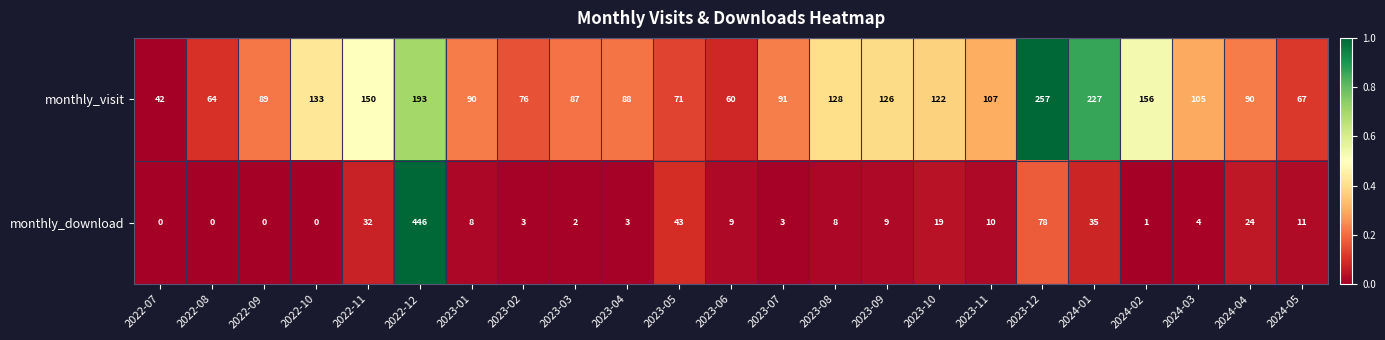

Which series has the widest spread of values?

monthly_download